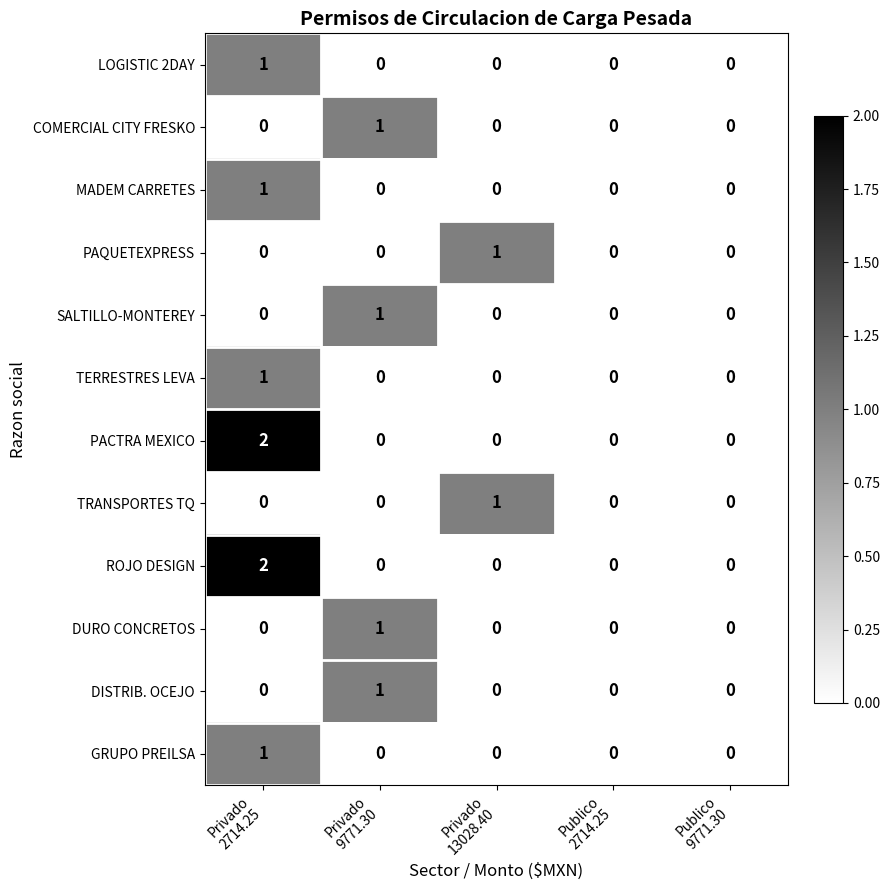

Count the PAQUETEXPRESS values in the range 0 to 1.

5